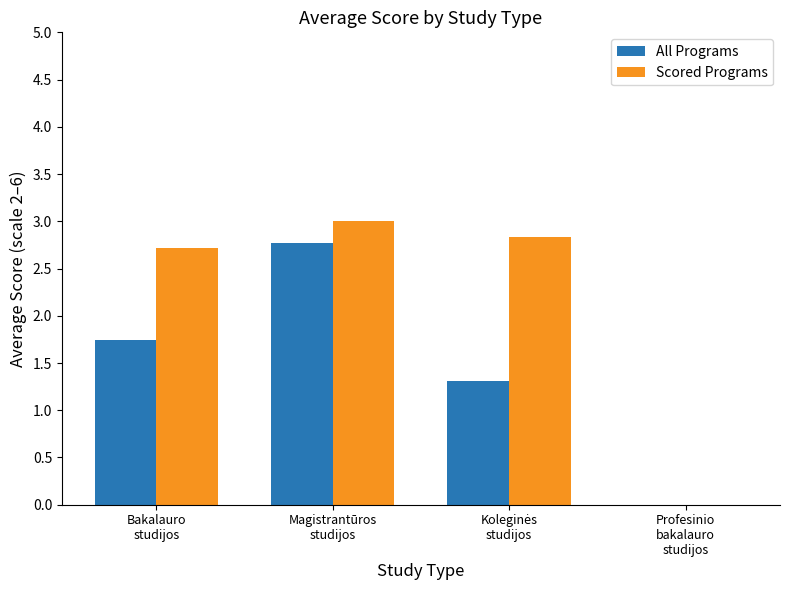

Which series has the largest total across all categories?

Scored Programs